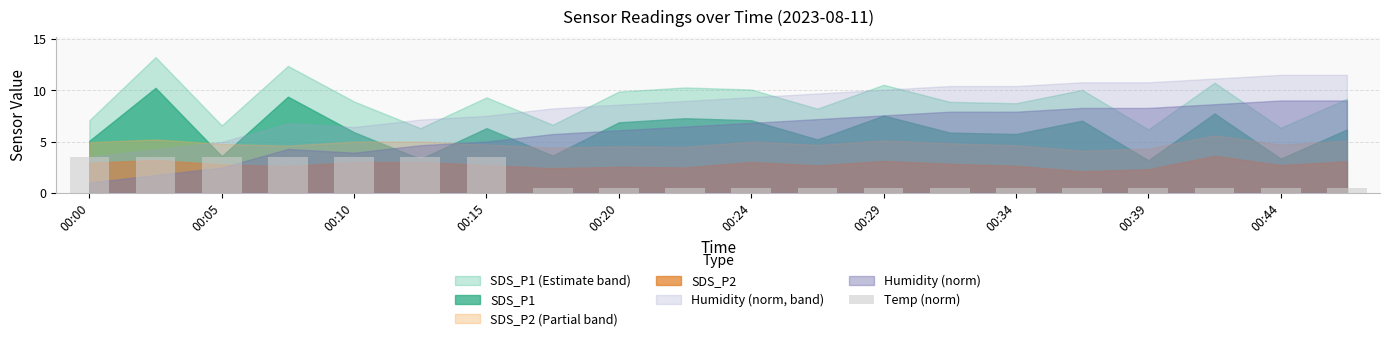

Count the values in the range 0 to 3.

13